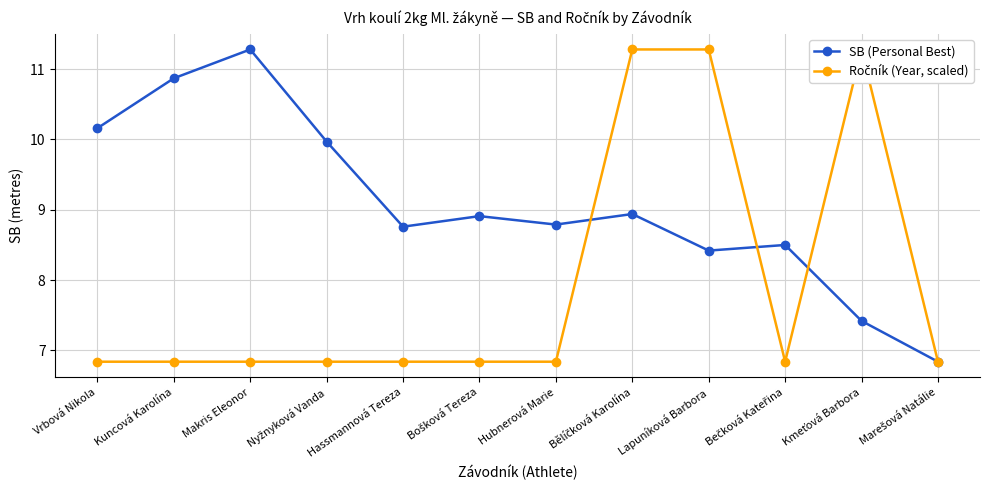

How many intersections are there between Ročník (Year, scaled) and SB (Personal Best)?

3